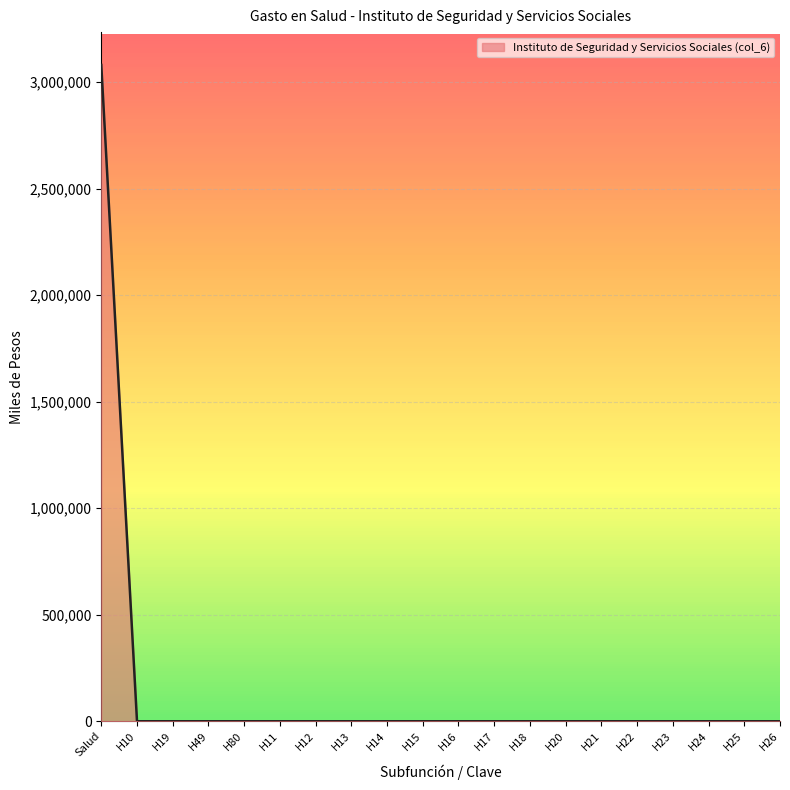

True or false: the data shows 4176359.9 at Salud.

False